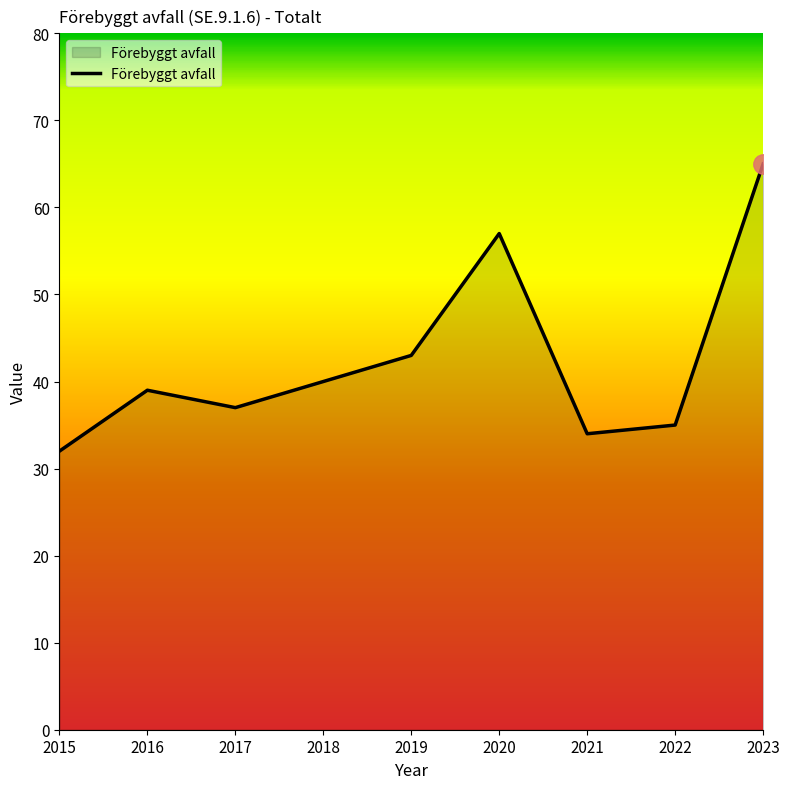

How many lines are shown in the chart?

1